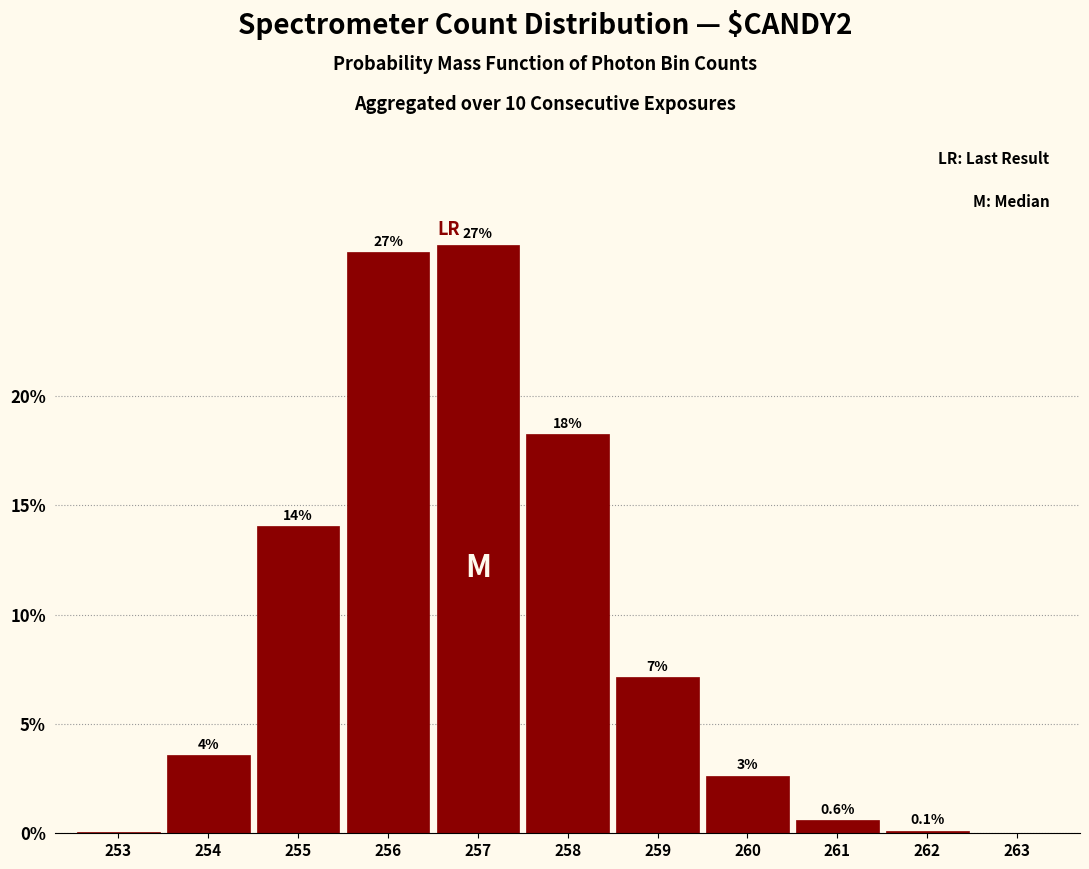

What is the approximate value at 256?

26.6